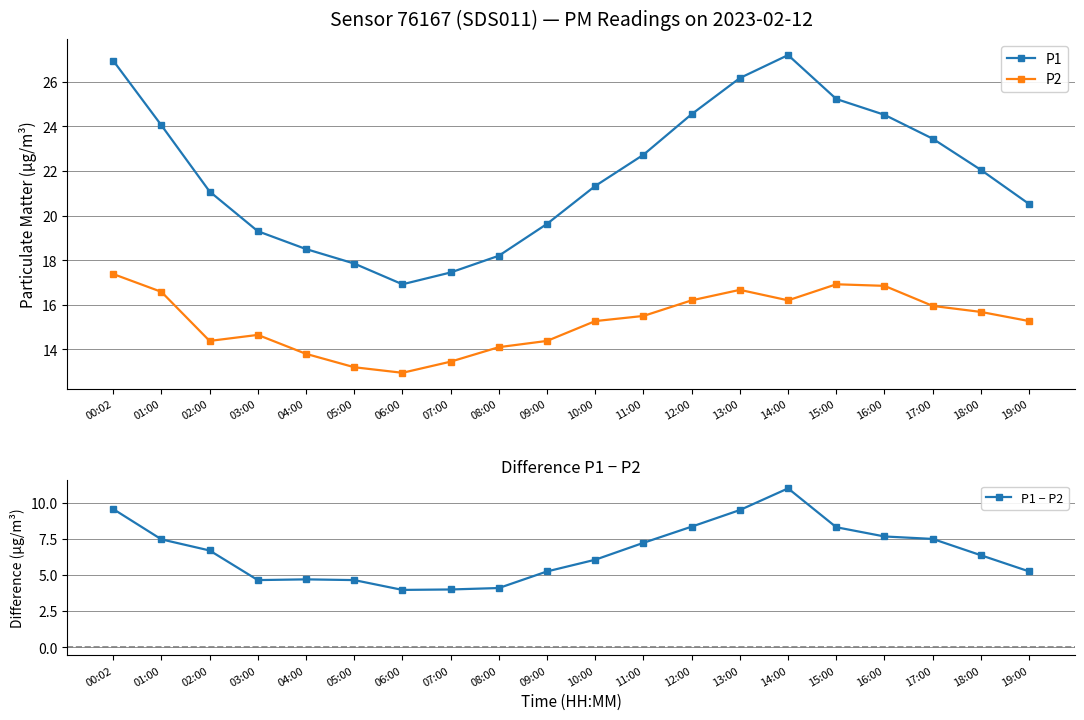

Does the chart have visible grid lines?

Yes